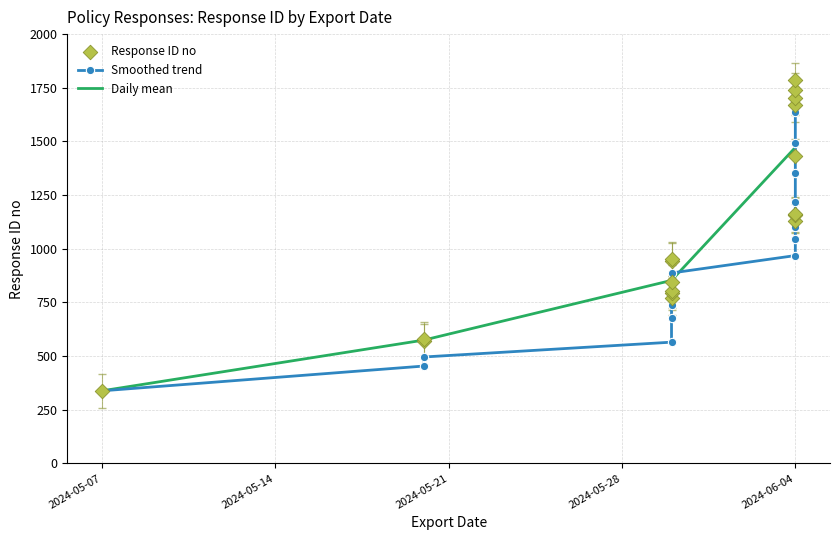

Approximately how many times larger is the value at 2024-05-20 compared to 2024-05-30?

0.7